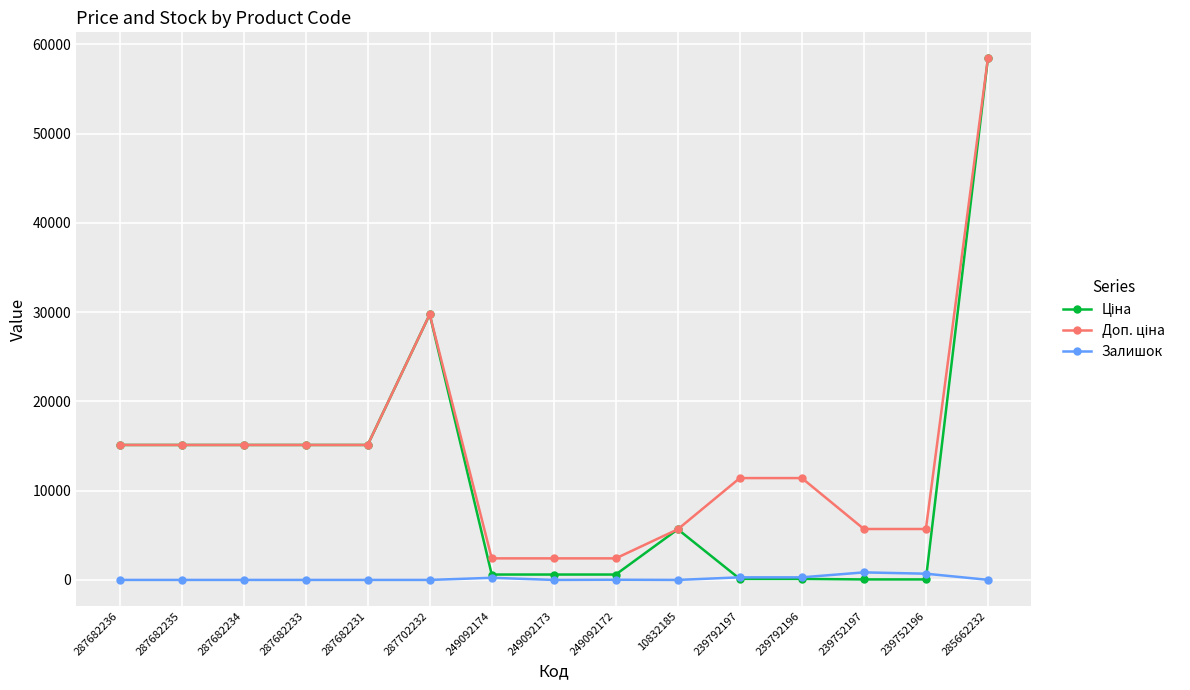

What is the greatest value displayed?

58426.5